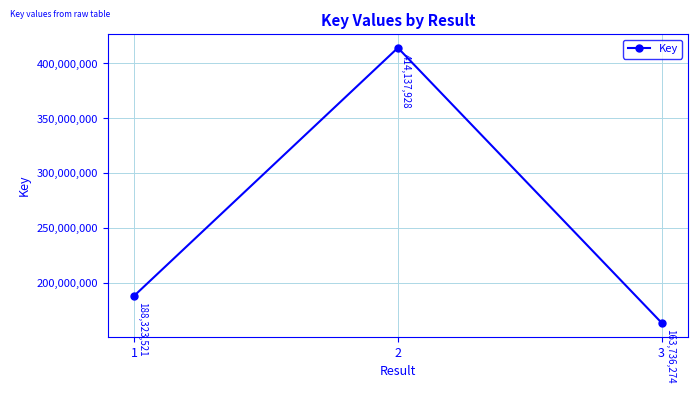

Is it true that the value at 3 is 163736274?

True